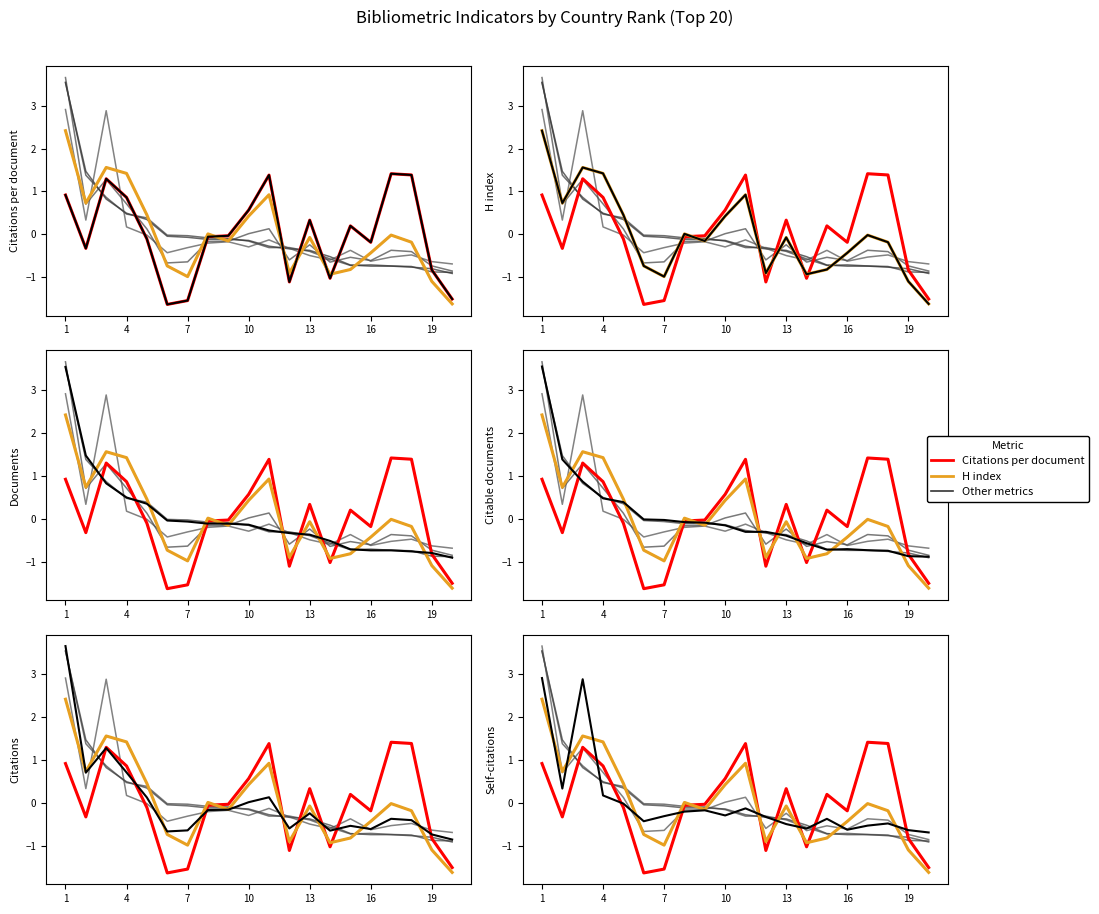

What is the maximum value for Citations?

3.7